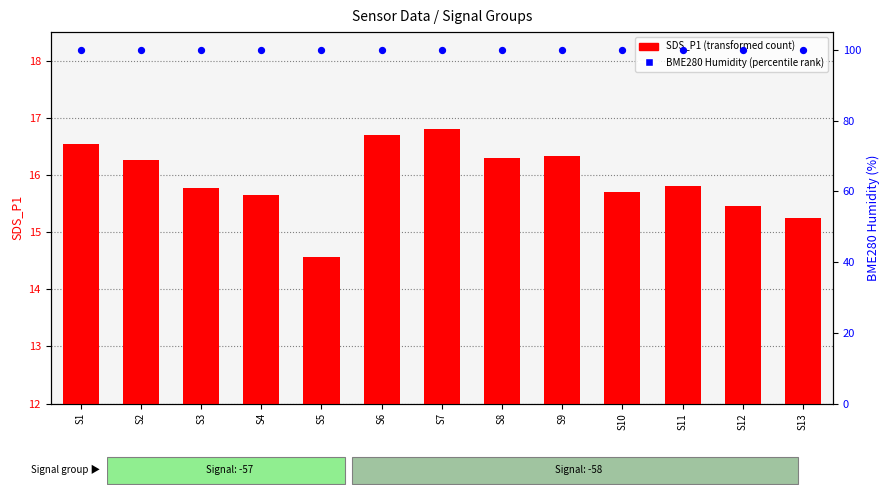

At how many categories does at least one series exceed 86?

13